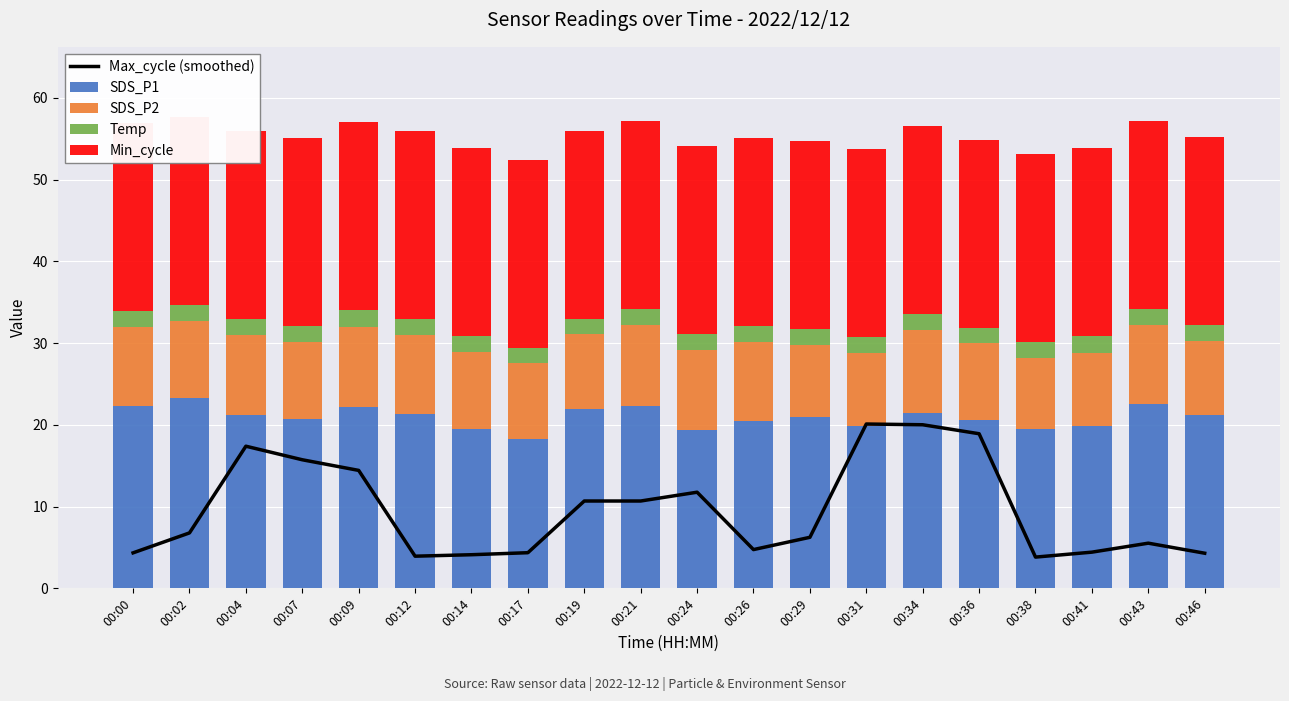

How many values in the SDS_P1 series are below 21?

10